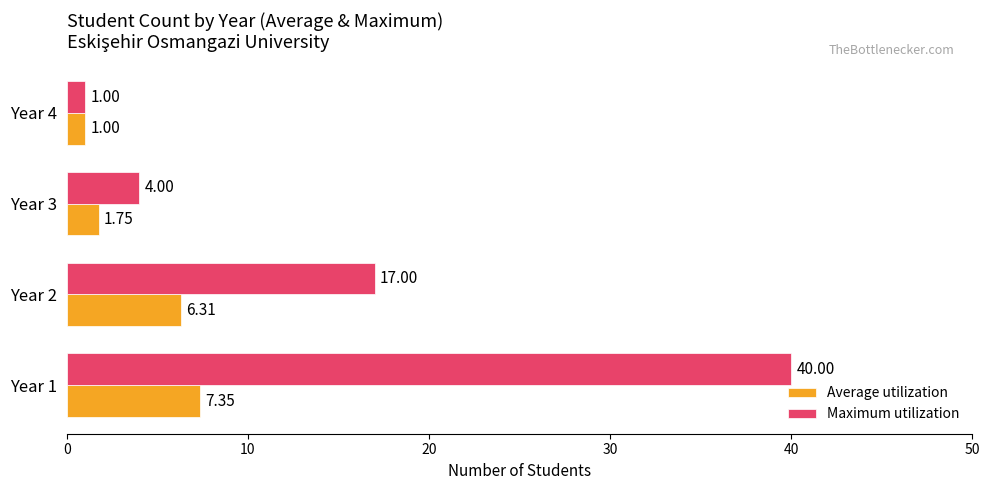

What is the sum of all Maximum utilization values?

62.0